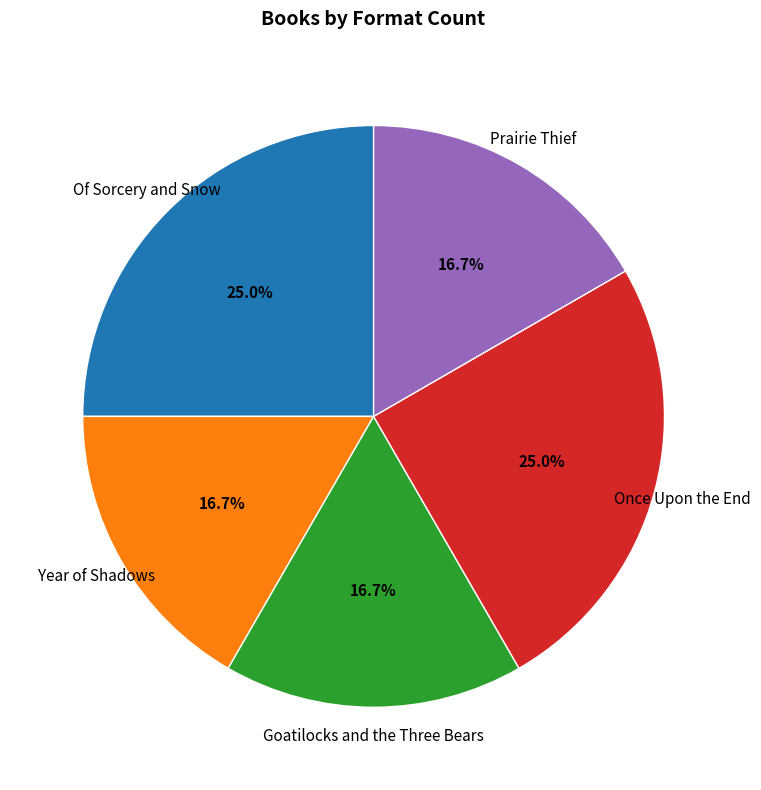

Approximately how many times larger is the value at Prairie Thief compared to Once Upon the End?

0.7